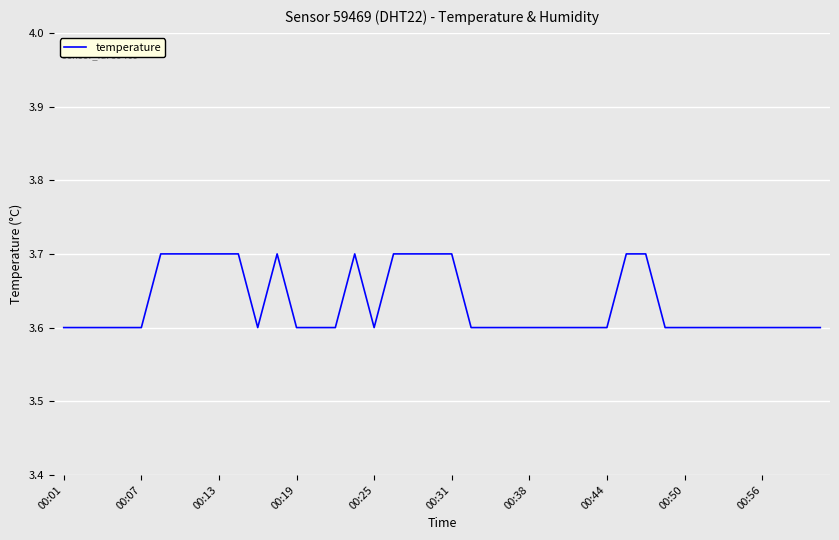

What is the minimum value shown in the chart?

3.6